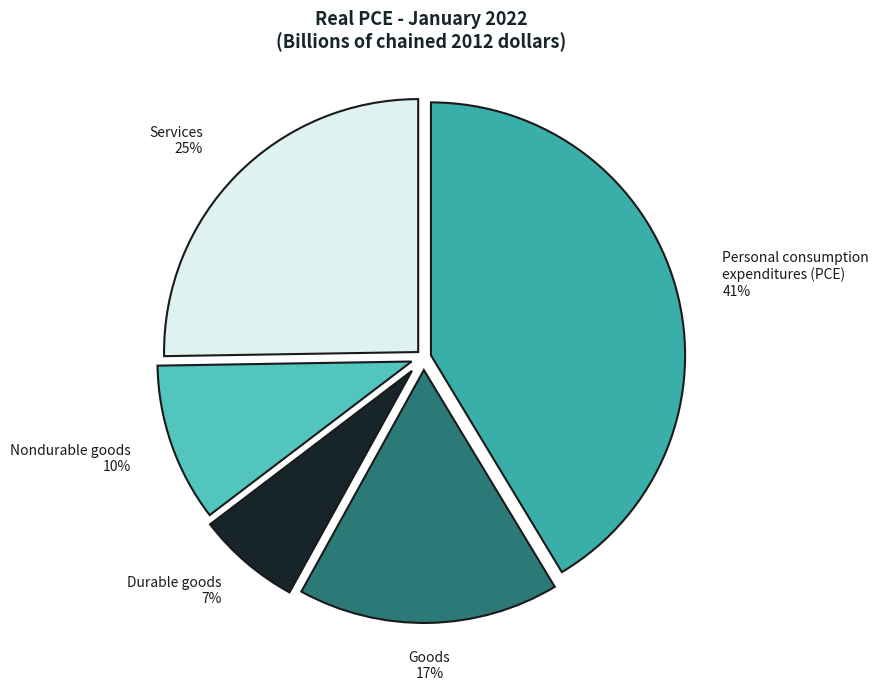

Does Nondurable goods account for over 50% of the chart?

No